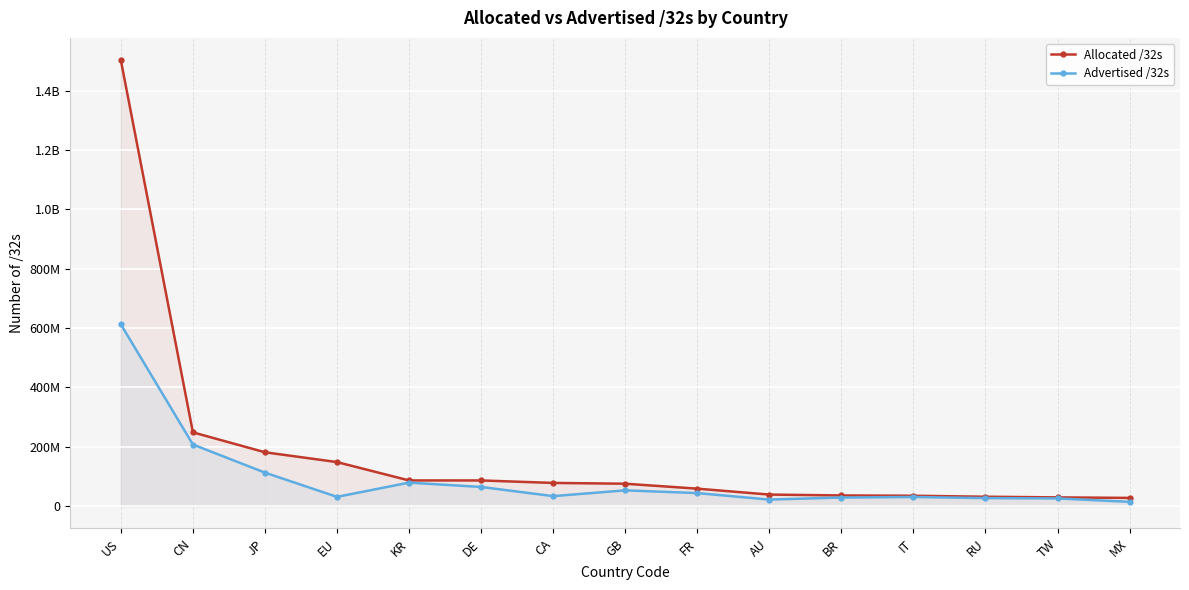

Between BR and GB, which is larger?

GB